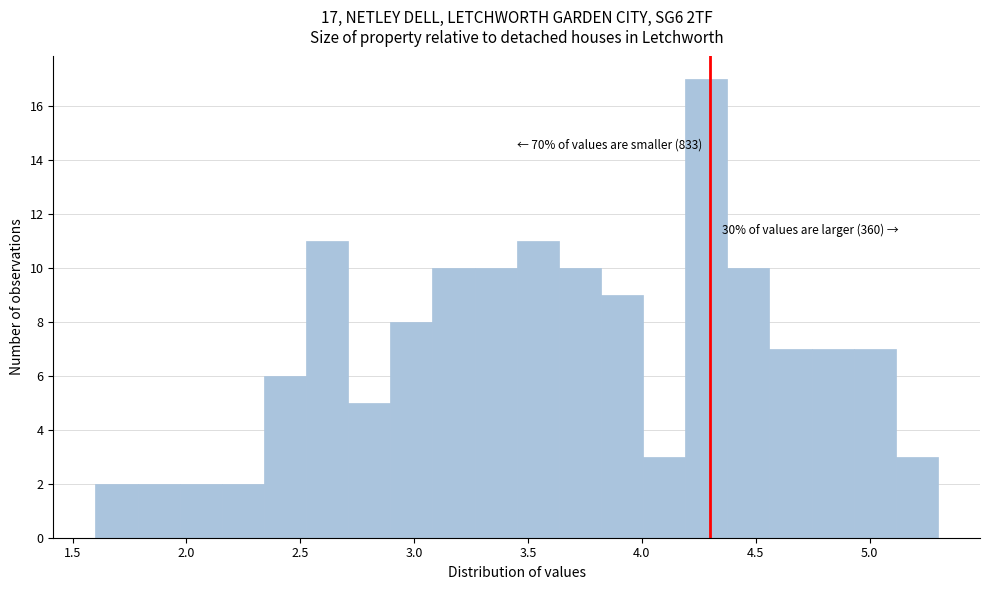

Around what value on the x-axis is the tallest bar? Give the approximate position of its centre, as read against the axis.

4.30